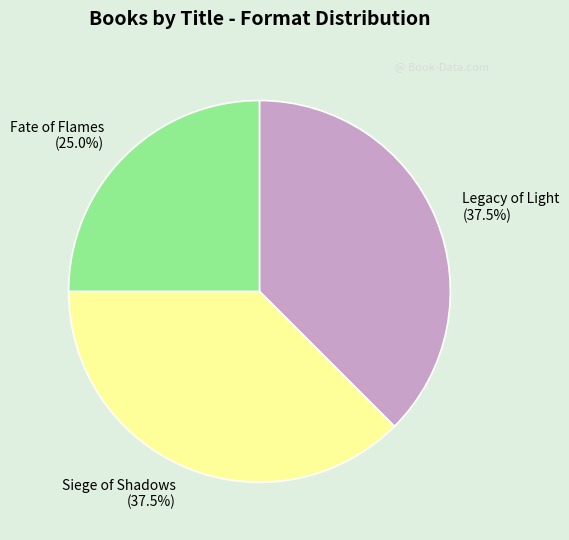

Is it true that Fate of Flames is 14% of the pie?

False